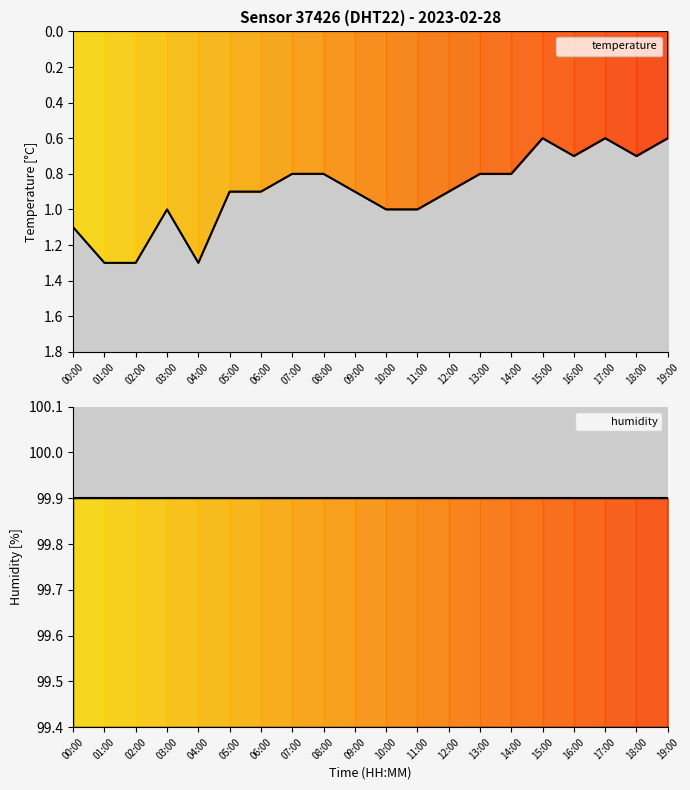

What is the smallest value displayed?

0.6